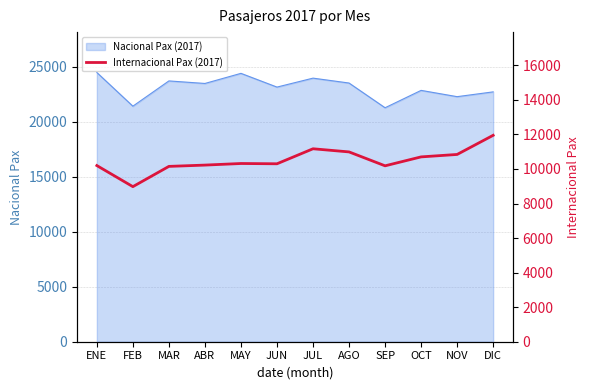

The Nacional Pax (2017) series shows 23712 at MAR. True or false?

True